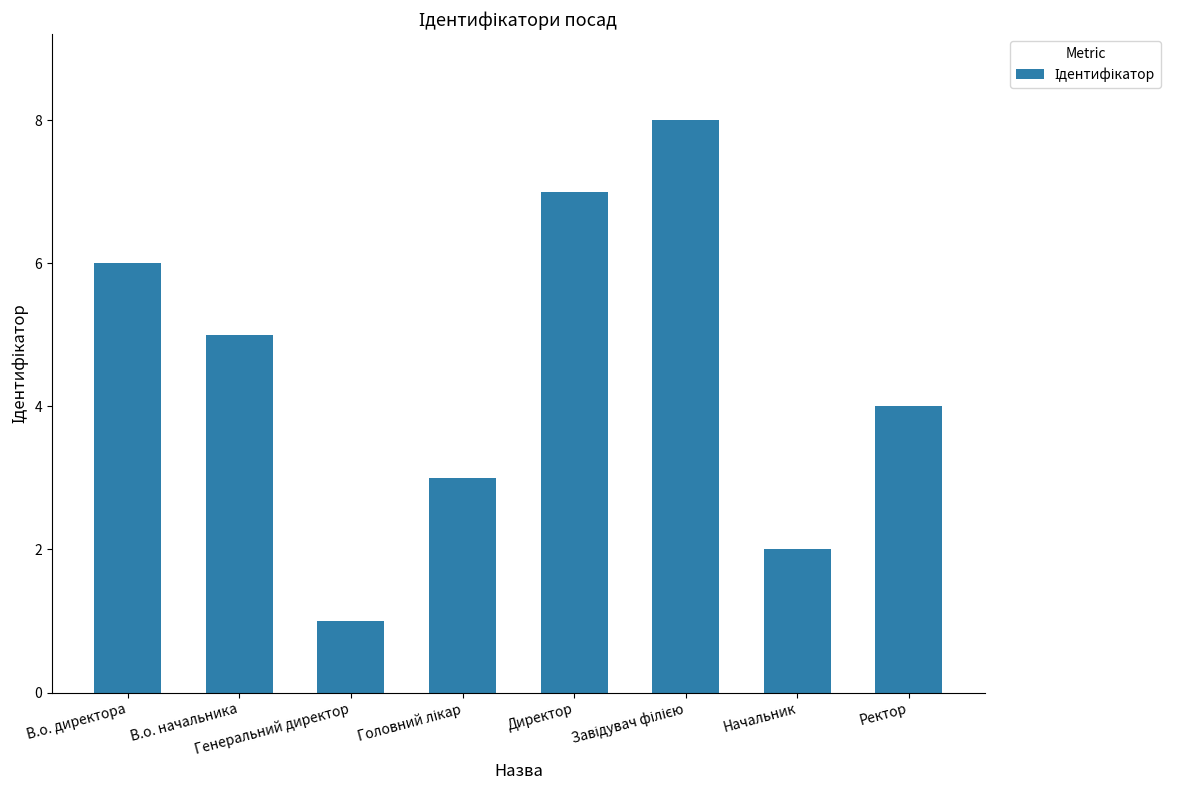

Which category has the lowest value across all series?

Генеральний директор